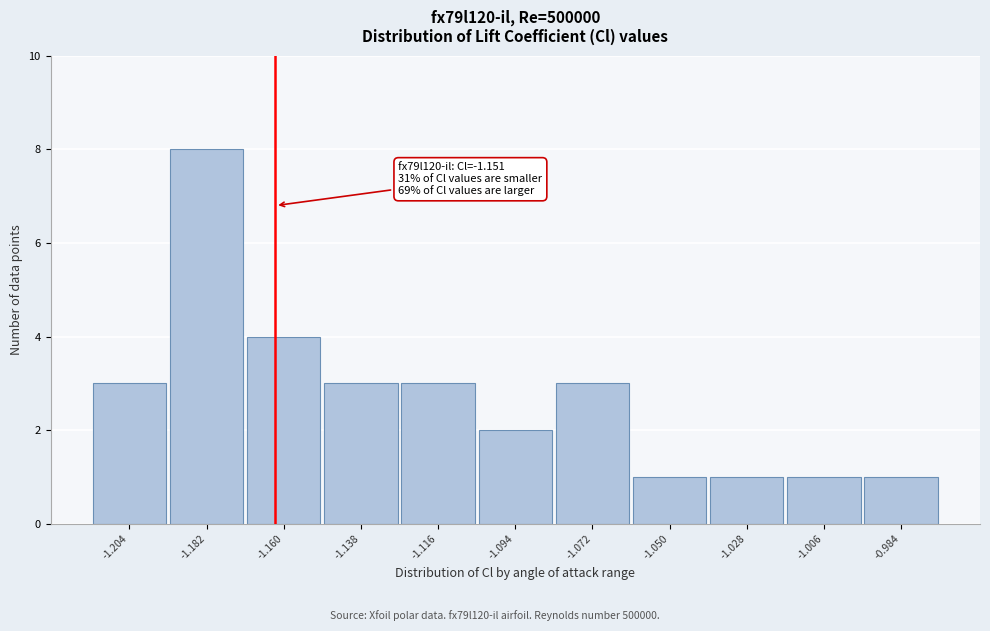

Reading left to right, what are all the values shown in this chart?

3	8	4	3	3	2	3	1	1	1	1